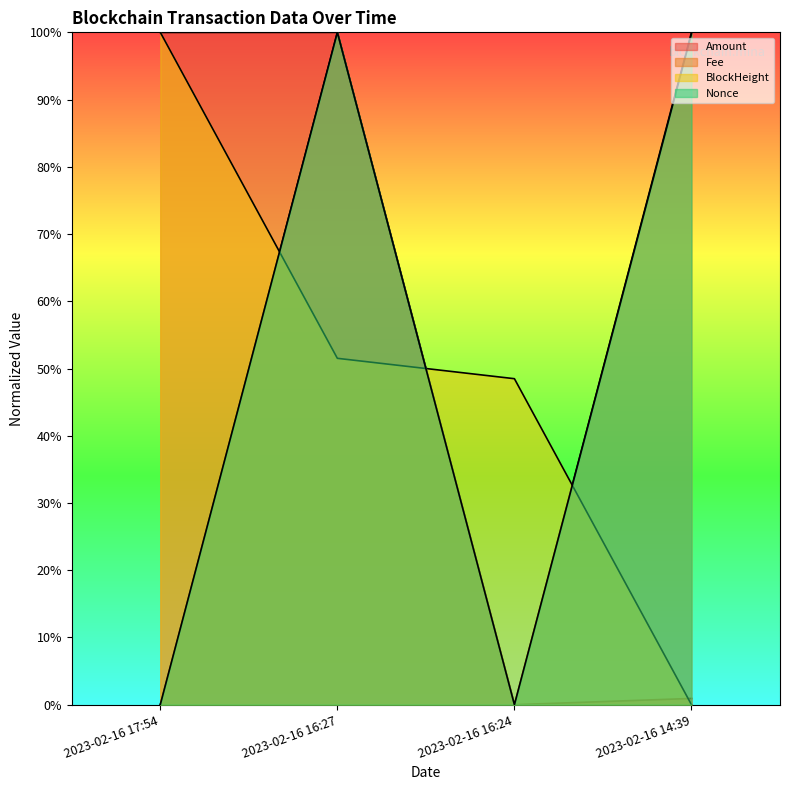

Which has a higher value, 2023-02-16 14:39 or 2023-02-16 16:27?

2023-02-16 16:27